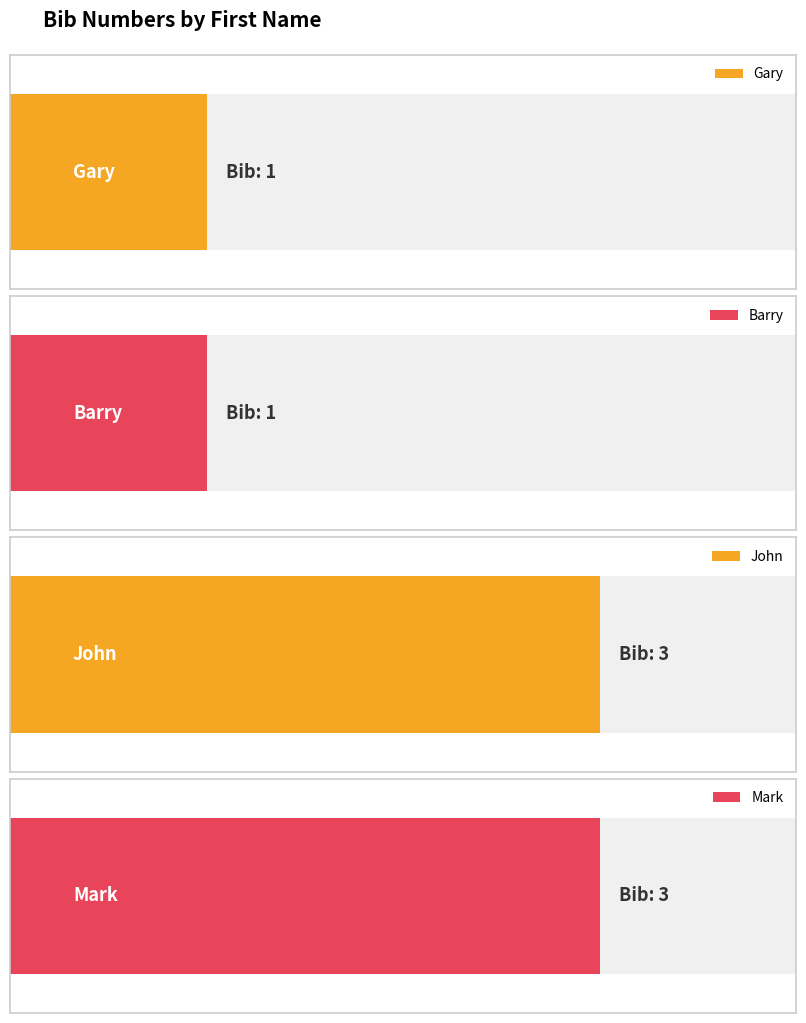

Is it true that the value at Gary is 1?

True